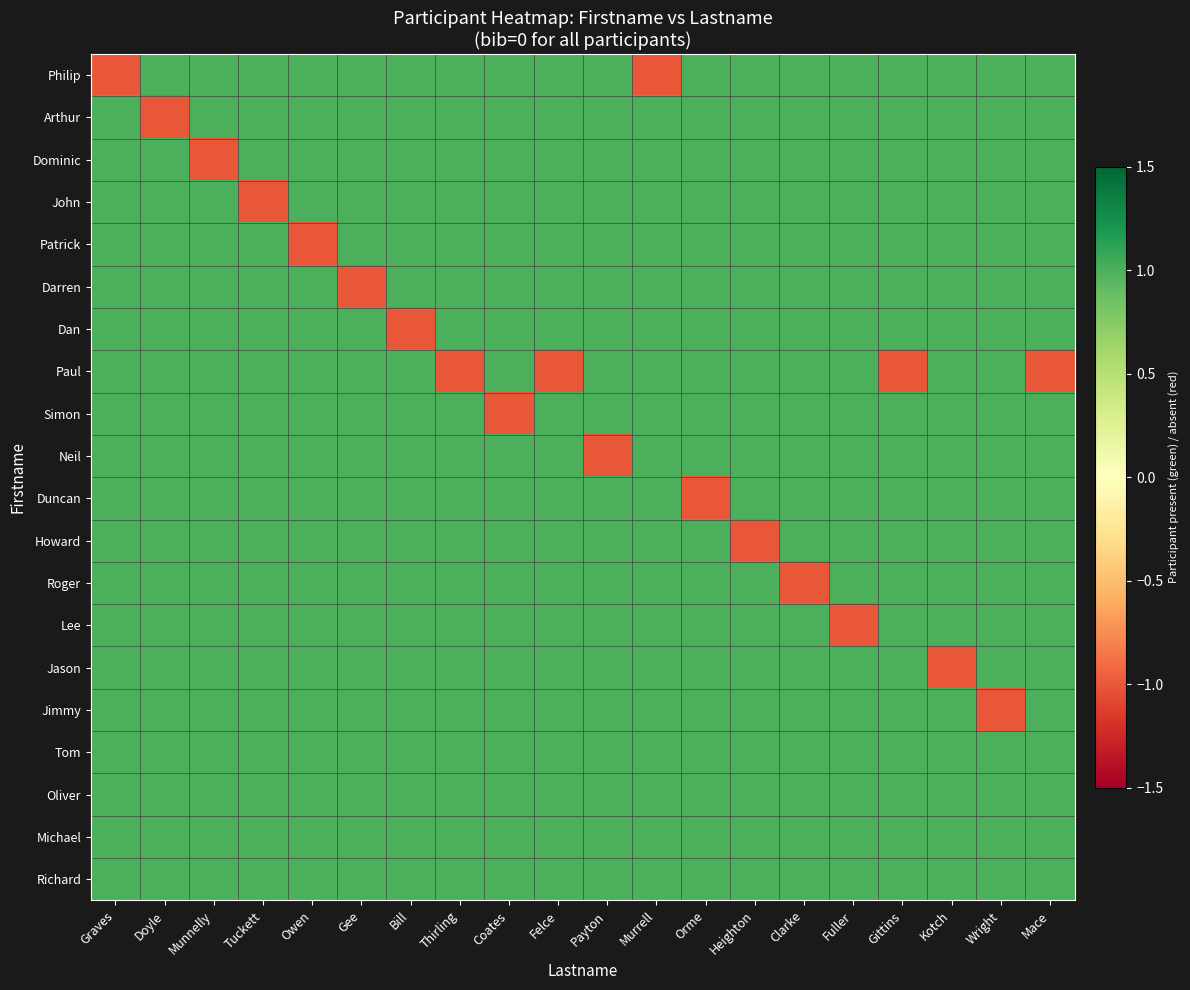

Reading left to right, extract all data points from this chart.

Philip: Graves=-1	Doyle=1	Munnelly=1	Tuckett=1	Owen=1	Gee=1	Bill=1	Thirling=1	Coates=1	Felce=1	Payton=1	Murrell=-1	Orme=1	Heighton=1	Clarke=1	Fuller=1	Gittins=1	Kotch=1	Wright=1	Mace=1
Arthur: Graves=1	Doyle=-1	Munnelly=1	Tuckett=1	Owen=1	Gee=1	Bill=1	Thirling=1	Coates=1	Felce=1	Payton=1	Murrell=1	Orme=1	Heighton=1	Clarke=1	Fuller=1	Gittins=1	Kotch=1	Wright=1	Mace=1
Dominic: Graves=1	Doyle=1	Munnelly=-1	Tuckett=1	Owen=1	Gee=1	Bill=1	Thirling=1	Coates=1	Felce=1	Payton=1	Murrell=1	Orme=1	Heighton=1	Clarke=1	Fuller=1	Gittins=1	Kotch=1	Wright=1	Mace=1
John: Graves=1	Doyle=1	Munnelly=1	Tuckett=-1	Owen=1	Gee=1	Bill=1	Thirling=1	Coates=1	Felce=1	Payton=1	Murrell=1	Orme=1	Heighton=1	Clarke=1	Fuller=1	Gittins=1	Kotch=1	Wright=1	Mace=1
Patrick: Graves=1	Doyle=1	Munnelly=1	Tuckett=1	Owen=-1	Gee=1	Bill=1	Thirling=1	Coates=1	Felce=1	Payton=1	Murrell=1	Orme=1	Heighton=1	Clarke=1	Fuller=1	Gittins=1	Kotch=1	Wright=1	Mace=1
Darren: Graves=1	Doyle=1	Munnelly=1	Tuckett=1	Owen=1	Gee=-1	Bill=1	Thirling=1	Coates=1	Felce=1	Payton=1	Murrell=1	Orme=1	Heighton=1	Clarke=1	Fuller=1	Gittins=1	Kotch=1	Wright=1	Mace=1
Dan: Graves=1	Doyle=1	Munnelly=1	Tuckett=1	Owen=1	Gee=1	Bill=-1	Thirling=1	Coates=1	Felce=1	Payton=1	Murrell=1	Orme=1	Heighton=1	Clarke=1	Fuller=1	Gittins=1	Kotch=1	Wright=1	Mace=1
Paul: Graves=1	Doyle=1	Munnelly=1	Tuckett=1	Owen=1	Gee=1	Bill=1	Thirling=-1	Coates=1	Felce=-1	Payton=1	Murrell=1	Orme=1	Heighton=1	Clarke=1	Fuller=1	Gittins=-1	Kotch=1	Wright=1	Mace=-1
Simon: Graves=1	Doyle=1	Munnelly=1	Tuckett=1	Owen=1	Gee=1	Bill=1	Thirling=1	Coates=-1	Felce=1	Payton=1	Murrell=1	Orme=1	Heighton=1	Clarke=1	Fuller=1	Gittins=1	Kotch=1	Wright=1	Mace=1
Neil: Graves=1	Doyle=1	Munnelly=1	Tuckett=1	Owen=1	Gee=1	Bill=1	Thirling=1	Coates=1	Felce=1	Payton=-1	Murrell=1	Orme=1	Heighton=1	Clarke=1	Fuller=1	Gittins=1	Kotch=1	Wright=1	Mace=1
Duncan: Graves=1	Doyle=1	Munnelly=1	Tuckett=1	Owen=1	Gee=1	Bill=1	Thirling=1	Coates=1	Felce=1	Payton=1	Murrell=1	Orme=-1	Heighton=1	Clarke=1	Fuller=1	Gittins=1	Kotch=1	Wright=1	Mace=1
Howard: Graves=1	Doyle=1	Munnelly=1	Tuckett=1	Owen=1	Gee=1	Bill=1	Thirling=1	Coates=1	Felce=1	Payton=1	Murrell=1	Orme=1	Heighton=-1	Clarke=1	Fuller=1	Gittins=1	Kotch=1	Wright=1	Mace=1
Roger: Graves=1	Doyle=1	Munnelly=1	Tuckett=1	Owen=1	Gee=1	Bill=1	Thirling=1	Coates=1	Felce=1	Payton=1	Murrell=1	Orme=1	Heighton=1	Clarke=-1	Fuller=1	Gittins=1	Kotch=1	Wright=1	Mace=1
Lee: Graves=1	Doyle=1	Munnelly=1	Tuckett=1	Owen=1	Gee=1	Bill=1	Thirling=1	Coates=1	Felce=1	Payton=1	Murrell=1	Orme=1	Heighton=1	Clarke=1	Fuller=-1	Gittins=1	Kotch=1	Wright=1	Mace=1
Jason: Graves=1	Doyle=1	Munnelly=1	Tuckett=1	Owen=1	Gee=1	Bill=1	Thirling=1	Coates=1	Felce=1	Payton=1	Murrell=1	Orme=1	Heighton=1	Clarke=1	Fuller=1	Gittins=1	Kotch=-1	Wright=1	Mace=1
Jimmy: Graves=1	Doyle=1	Munnelly=1	Tuckett=1	Owen=1	Gee=1	Bill=1	Thirling=1	Coates=1	Felce=1	Payton=1	Murrell=1	Orme=1	Heighton=1	Clarke=1	Fuller=1	Gittins=1	Kotch=1	Wright=-1	Mace=1
Tom: Graves=1	Doyle=1	Munnelly=1	Tuckett=1	Owen=1	Gee=1	Bill=1	Thirling=1	Coates=1	Felce=1	Payton=1	Murrell=1	Orme=1	Heighton=1	Clarke=1	Fuller=1	Gittins=1	Kotch=1	Wright=1	Mace=1
Oliver: Graves=1	Doyle=1	Munnelly=1	Tuckett=1	Owen=1	Gee=1	Bill=1	Thirling=1	Coates=1	Felce=1	Payton=1	Murrell=1	Orme=1	Heighton=1	Clarke=1	Fuller=1	Gittins=1	Kotch=1	Wright=1	Mace=1
Michael: Graves=1	Doyle=1	Munnelly=1	Tuckett=1	Owen=1	Gee=1	Bill=1	Thirling=1	Coates=1	Felce=1	Payton=1	Murrell=1	Orme=1	Heighton=1	Clarke=1	Fuller=1	Gittins=1	Kotch=1	Wright=1	Mace=1
Richard: Graves=1	Doyle=1	Munnelly=1	Tuckett=1	Owen=1	Gee=1	Bill=1	Thirling=1	Coates=1	Felce=1	Payton=1	Murrell=1	Orme=1	Heighton=1	Clarke=1	Fuller=1	Gittins=1	Kotch=1	Wright=1	Mace=1